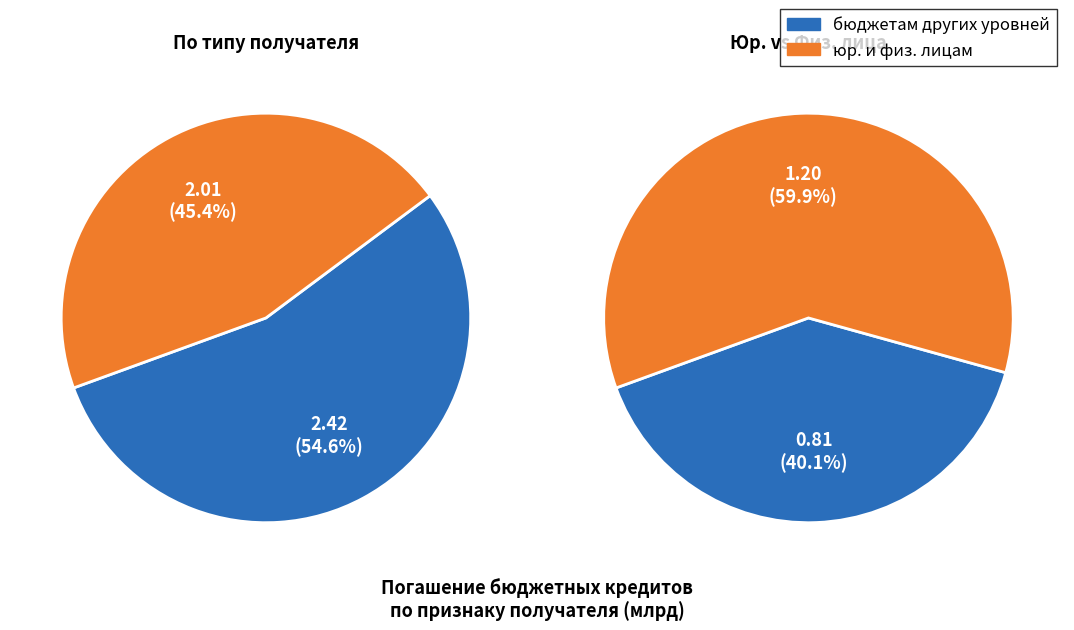

What percentage is the бюджетам других уровней slice, to the nearest percent?

55%